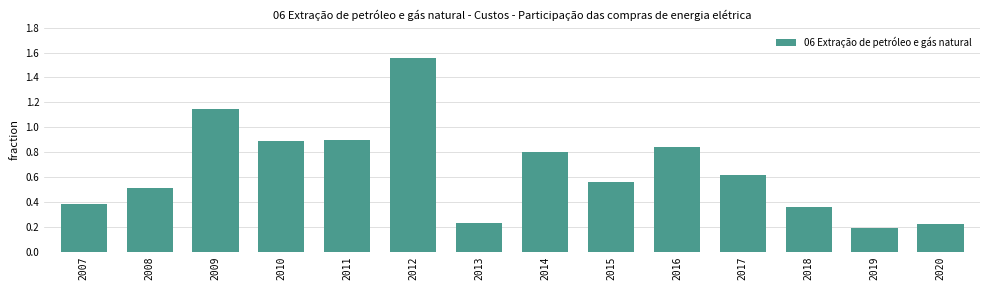

Are the bars grouped side by side (vs. stacked)?

No